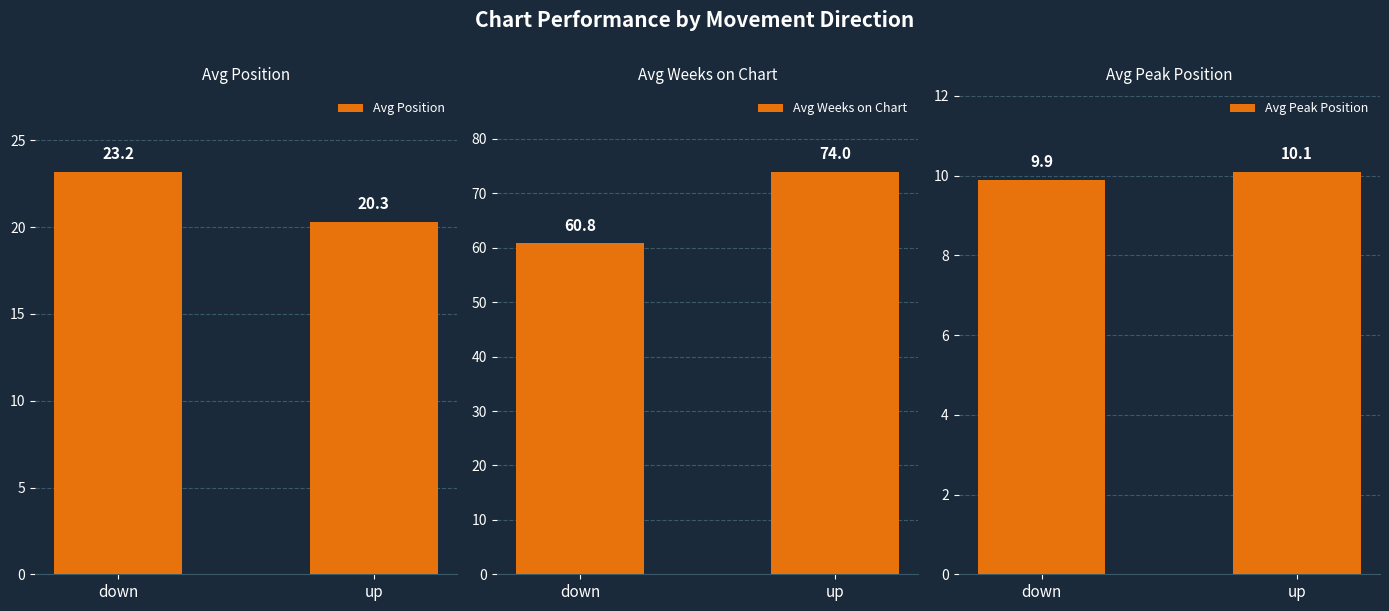

What is the average value of the Avg Position series?

21.8